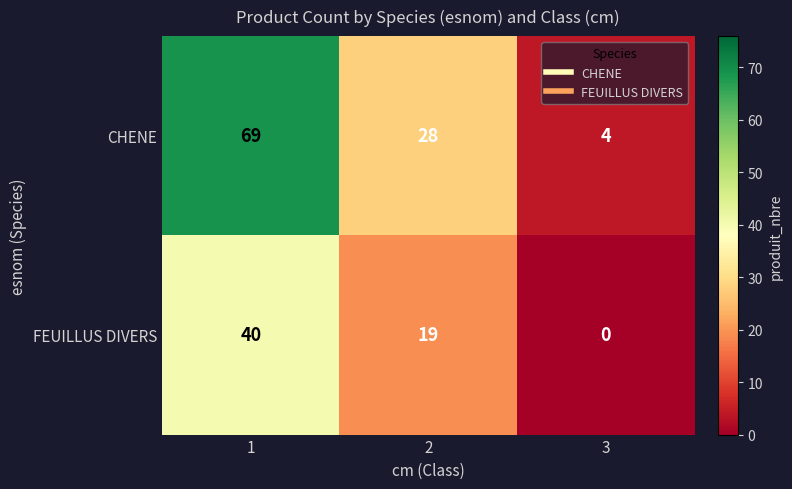

True or false: FEUILLUS DIVERS has a value of 19 at 3.

False